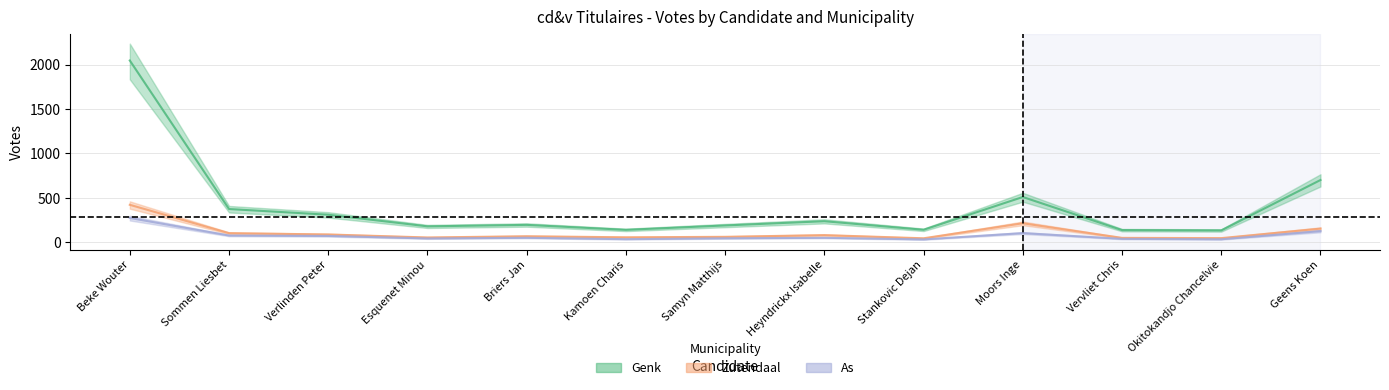

What is the sum of all Genk values?

5295.1